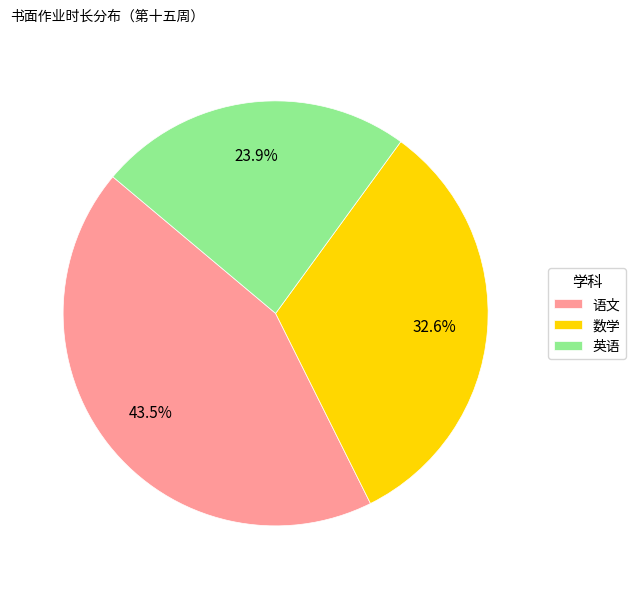

To the nearest percent, what is the average slice percentage?

33%